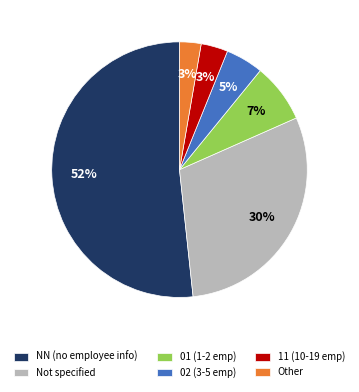

Count the number of slices in the pie.

6